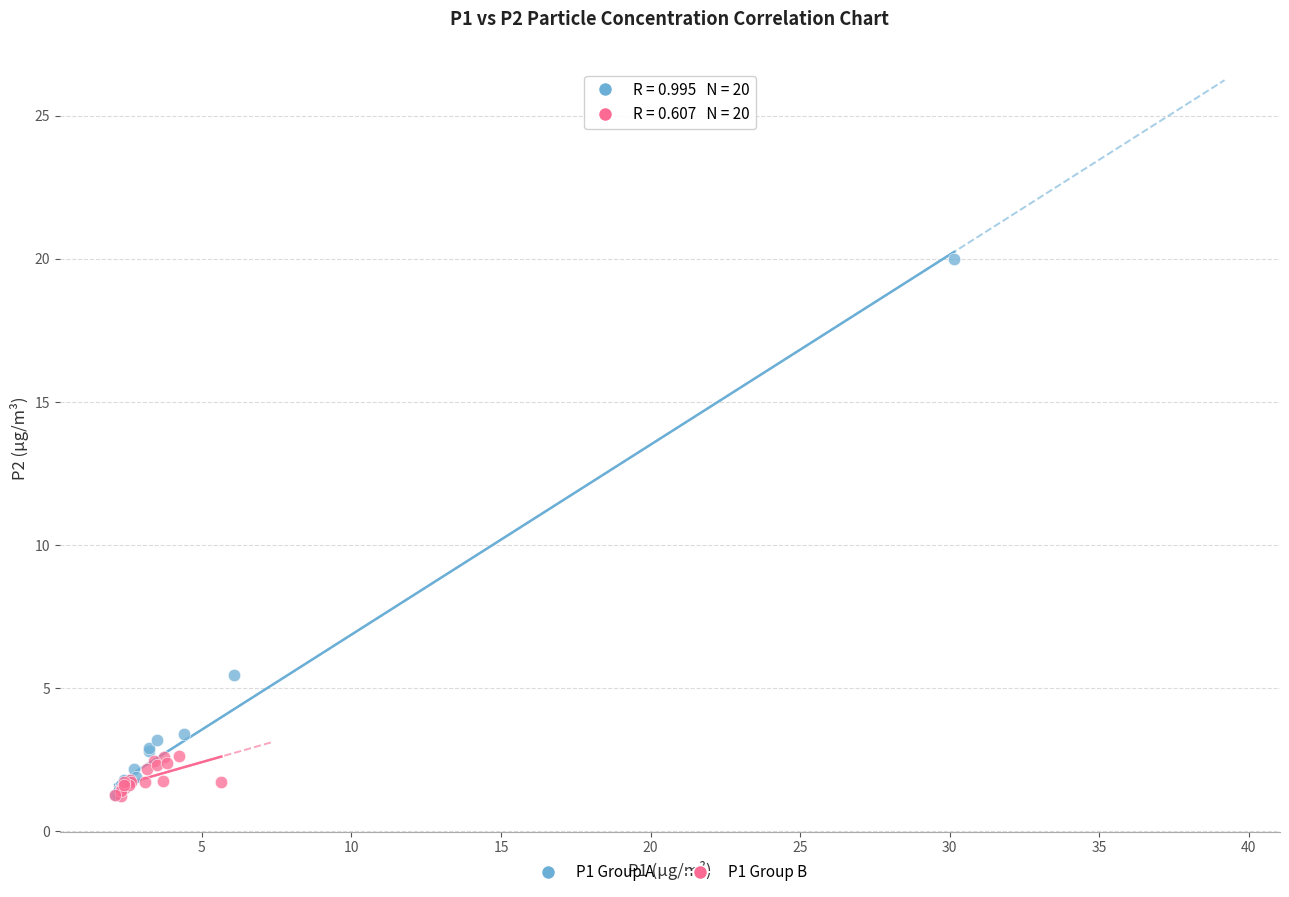

Which series has the widest spread of Y values?

P1 Group A